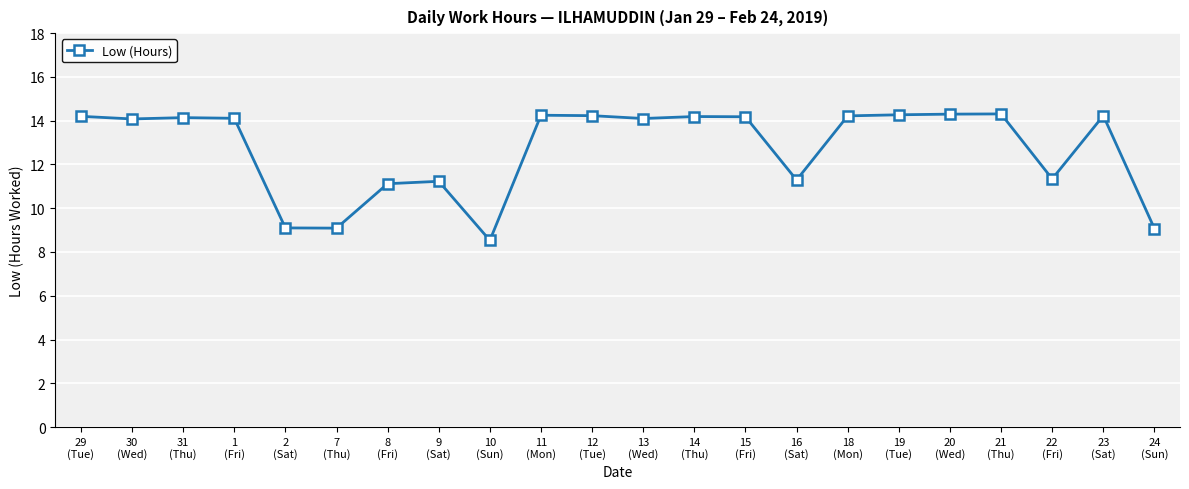

What is the approximate value at 20
(Wed)?

14.3